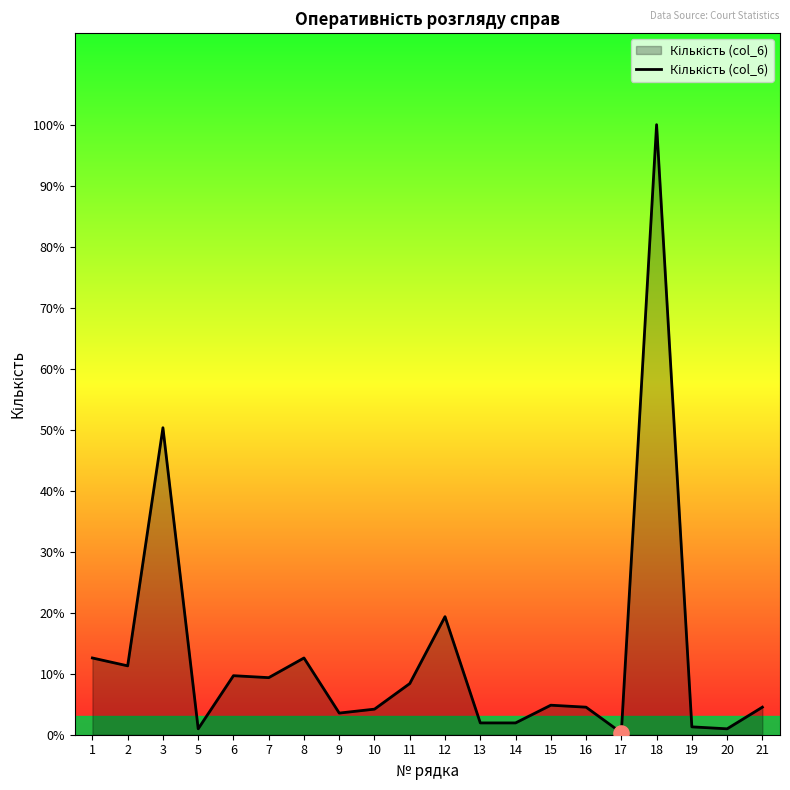

What is the change in value from 2 to 20?

-32